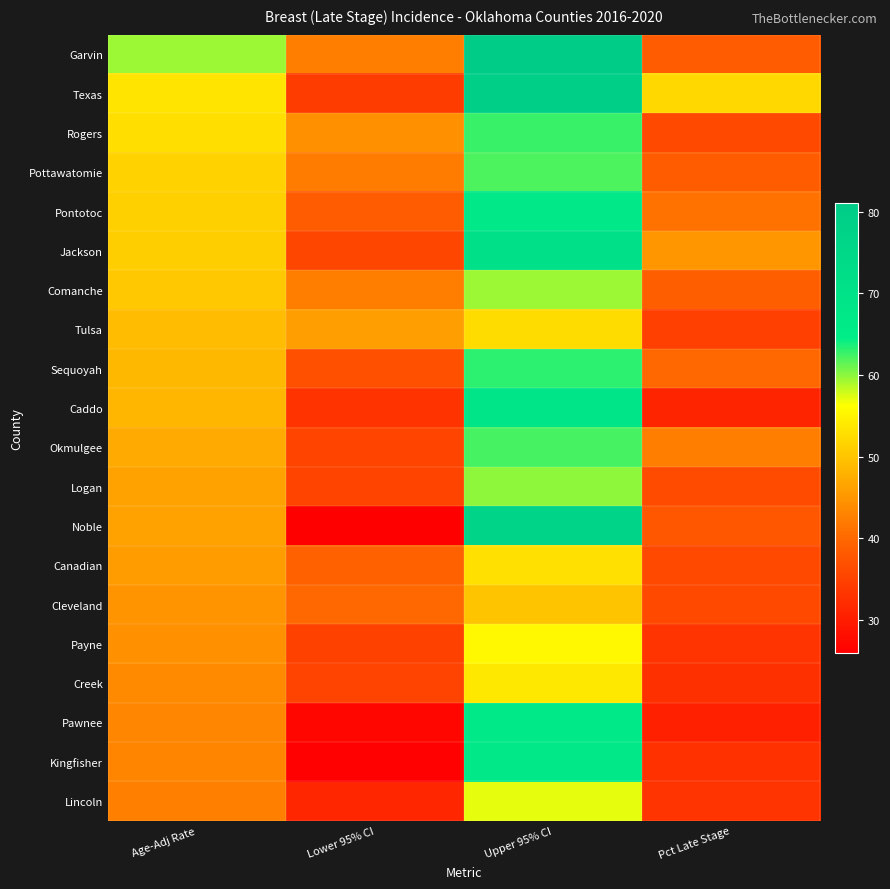

How many distinct data groups are displayed?

20